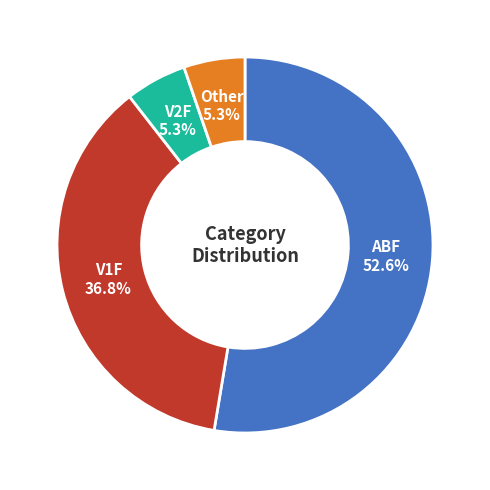

Is there a majority slice in this chart?

Yes